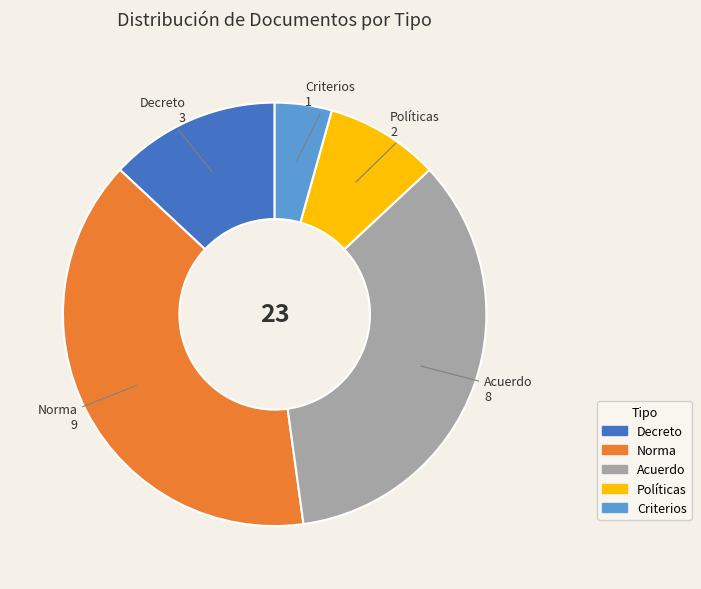

Between Criterios and Decreto, which is larger?

Decreto